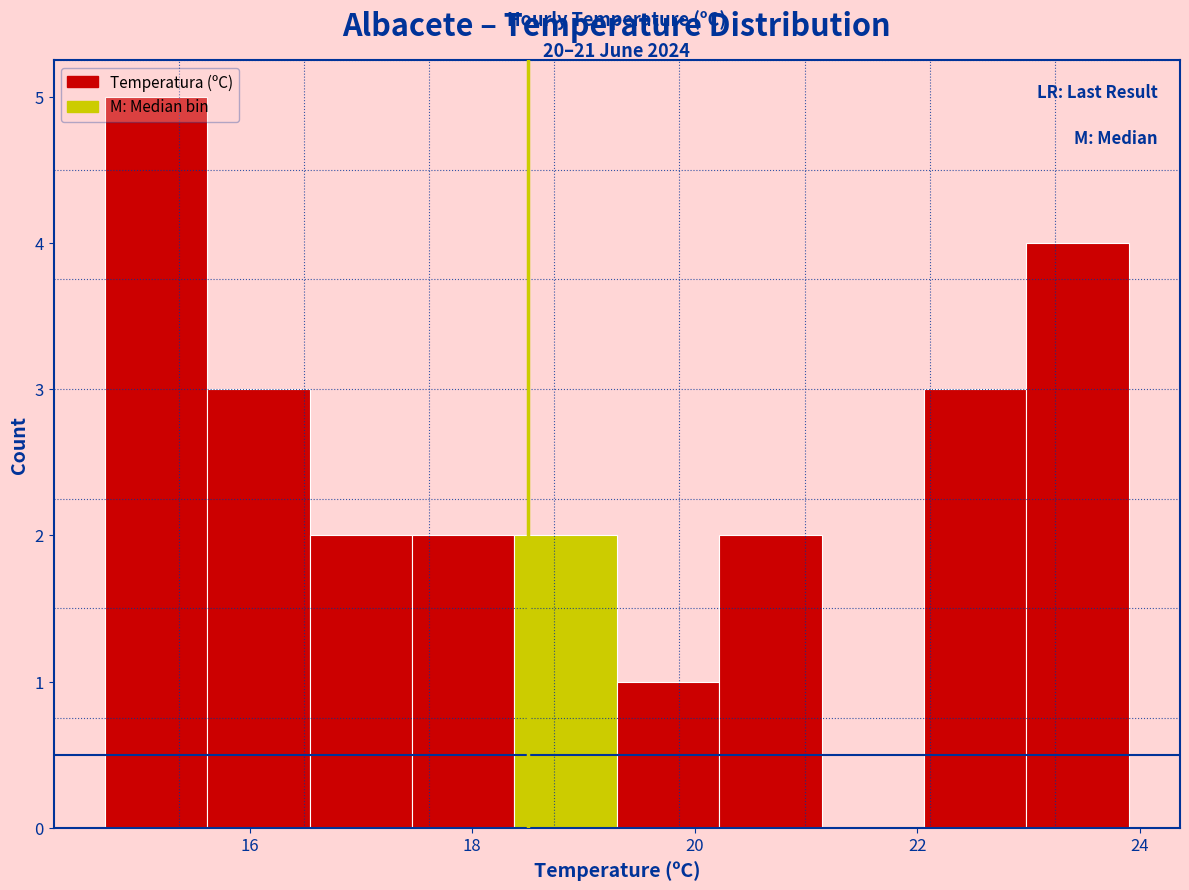

Over which range of the x-axis is the bar tallest?

14.70 to 15.62